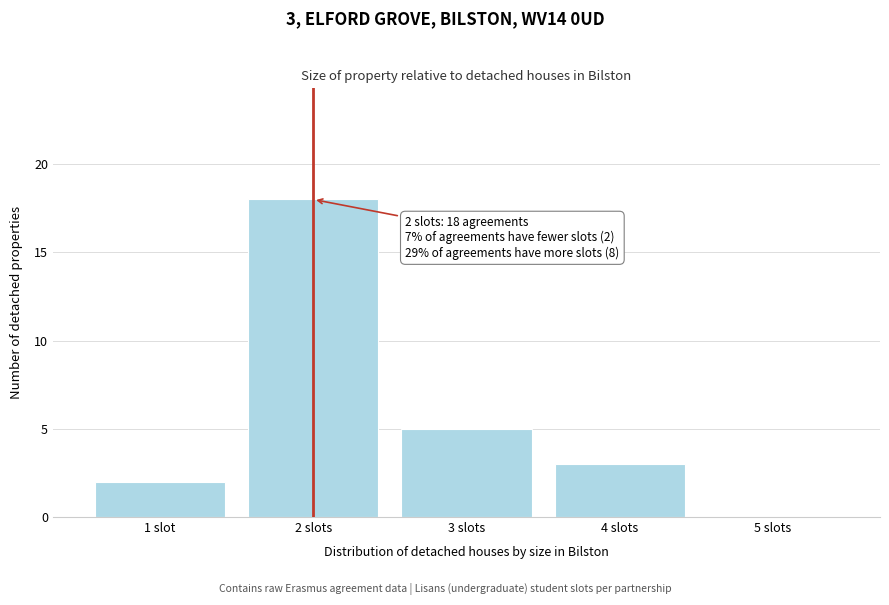

Reading left to right, what are all the values shown in this chart?

1 slot=2	2 slots=18	3 slots=5	4 slots=3	5 slots=0